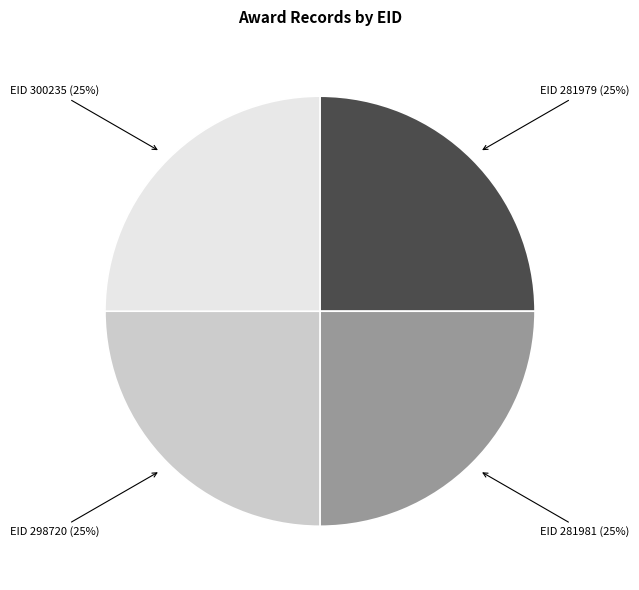

Does any single category account for the majority?

No